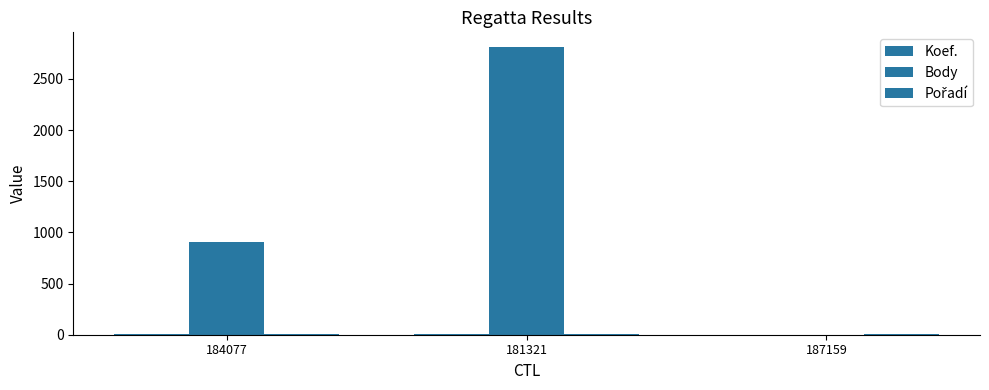

How many distinct data groups are displayed?

3